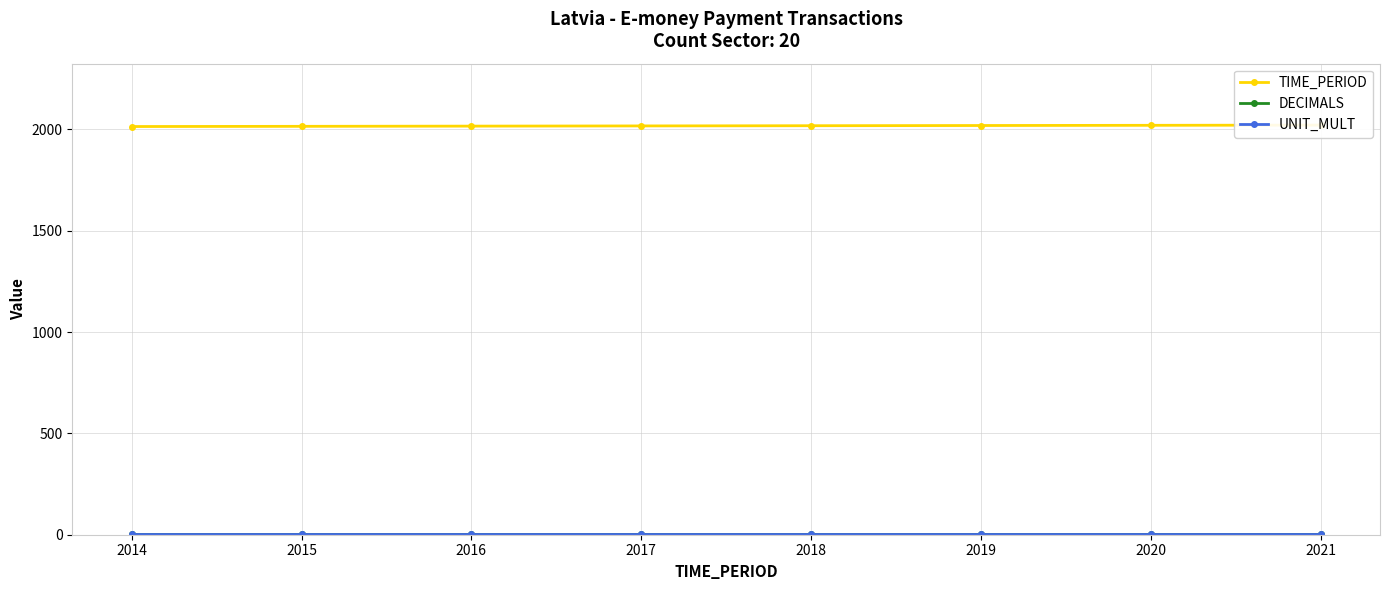

Which has a higher value, 2017 or 2021?

2021